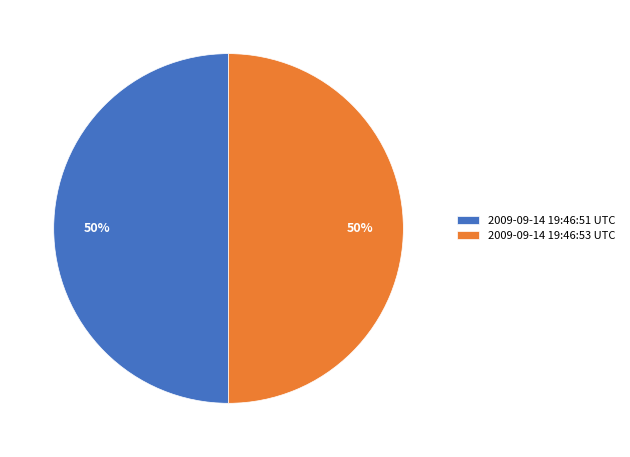

To the nearest percent, what portion does 2009-09-14 19:46:51 UTC represent?

50%